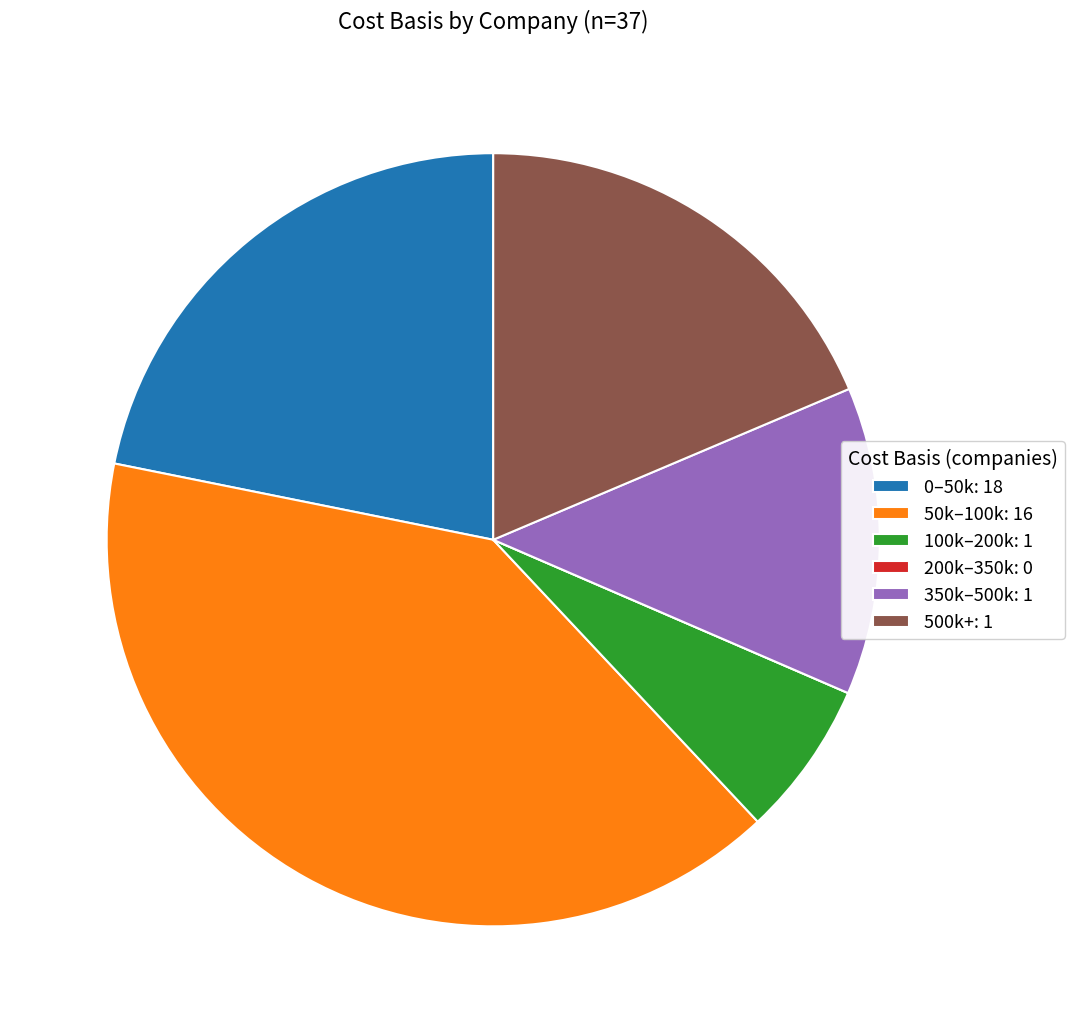

Is there any slice that represents more than half of the pie?

No